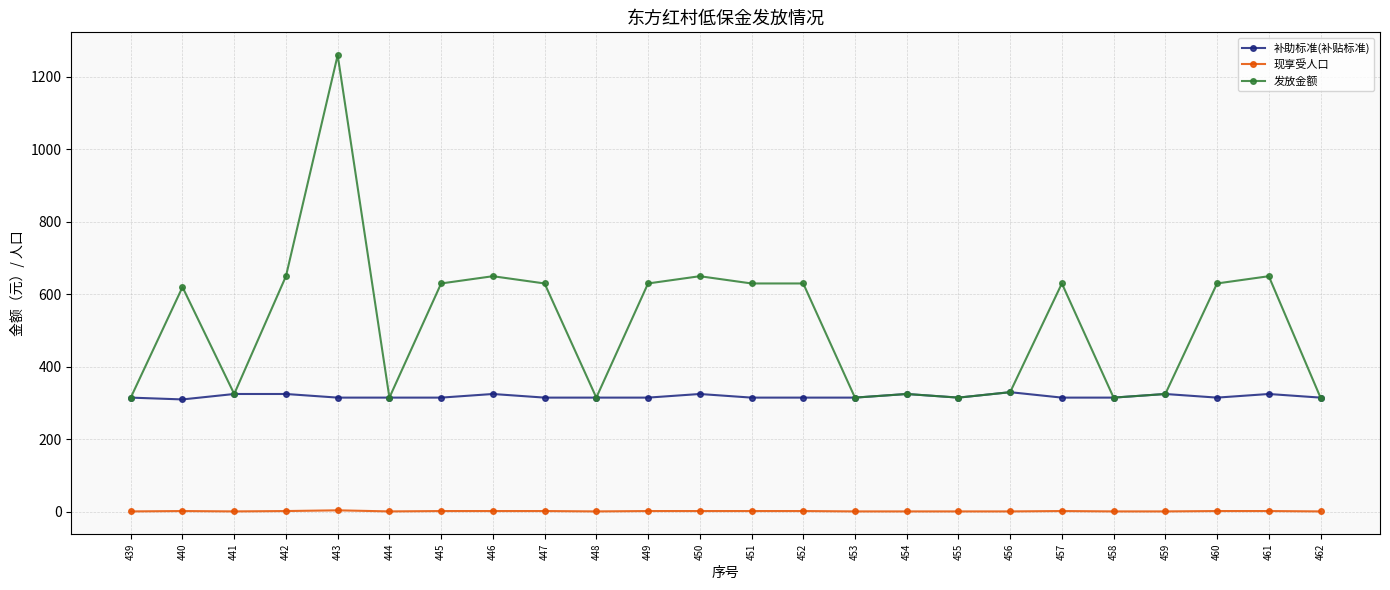

How many categories are shown in the chart?

24